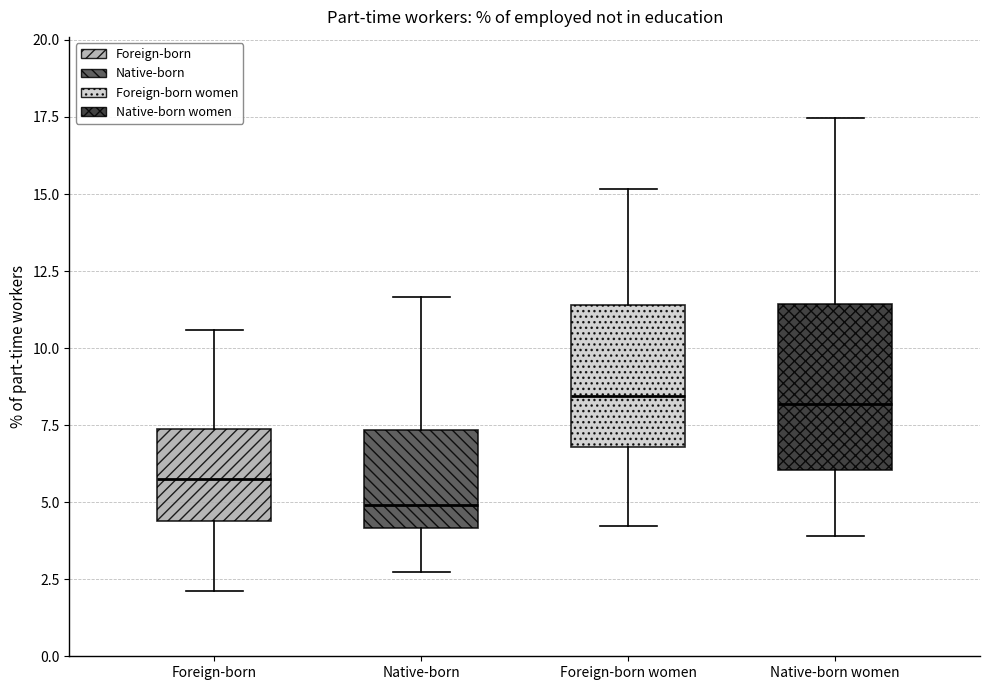

Where does the median line of the box for Foreign-born women sit on the y-axis? The values are not printed on the chart, so give them approximately, as read against the axis.

8.5